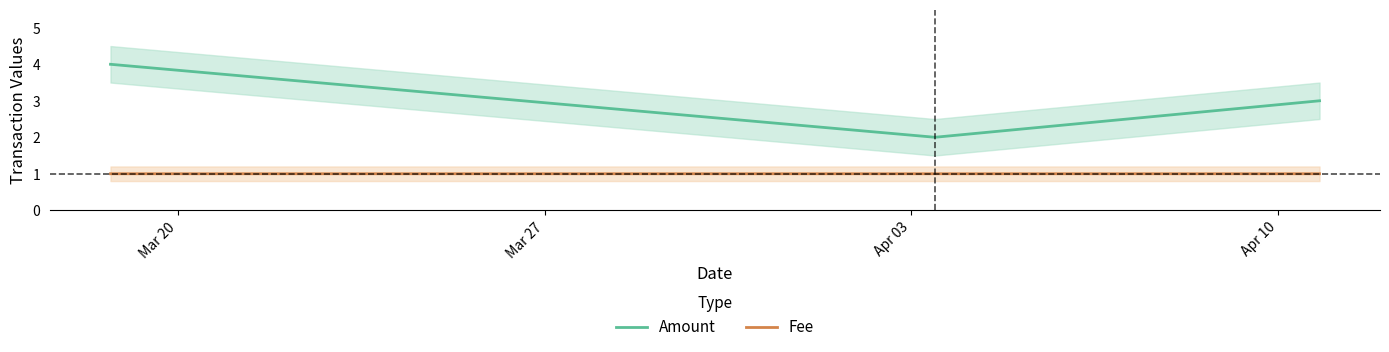

What is the minimum value for Fee?

1.0